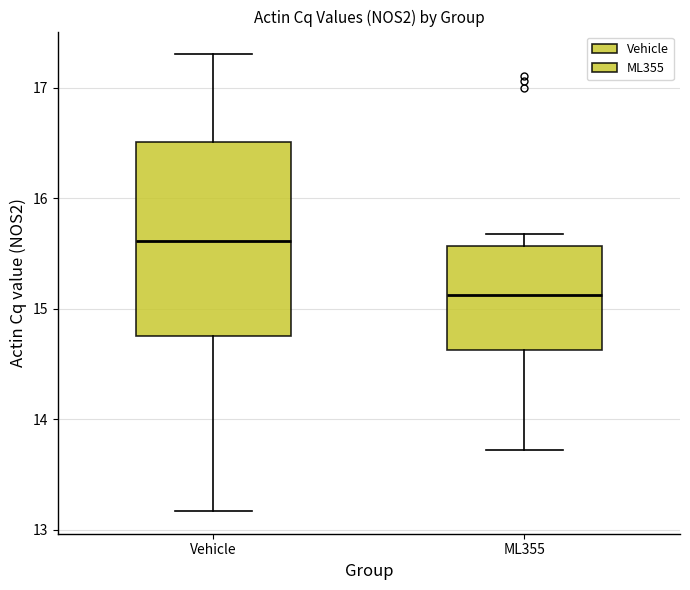

Reading left to right, read every box against the y-axis: the position of its median line, the range the box covers, and the ends of its whiskers. The values are not printed on the chart, so give them approximately, as read against the axis.

Vehicle: median 15.6, box 14.8 to 16.5, whiskers 13.2 to 17.3
ML355: median 15.1, box 14.6 to 15.6, whiskers 13.7 to 15.7